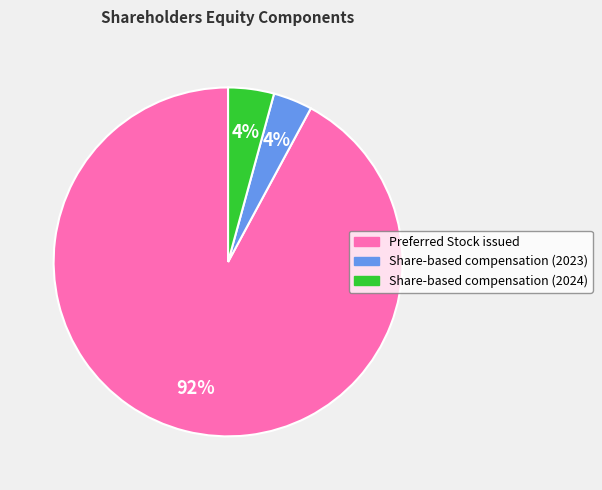

What is the largest slice in the pie chart?

Preferred Stock issued